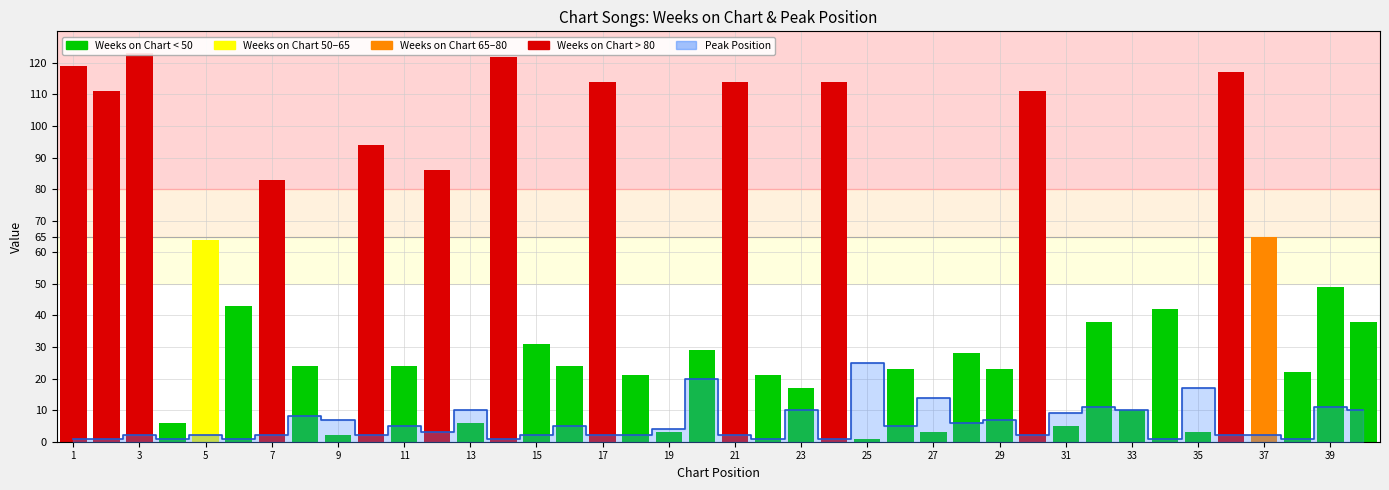

The chart shows a value of 1 at 14. True or false?

True